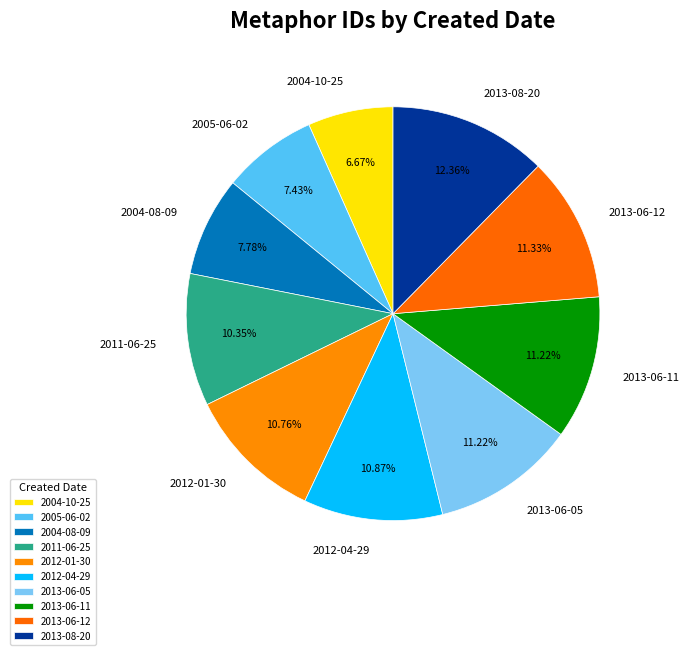

To the nearest percent, what is the difference between the largest and smallest slice percentages?

6%